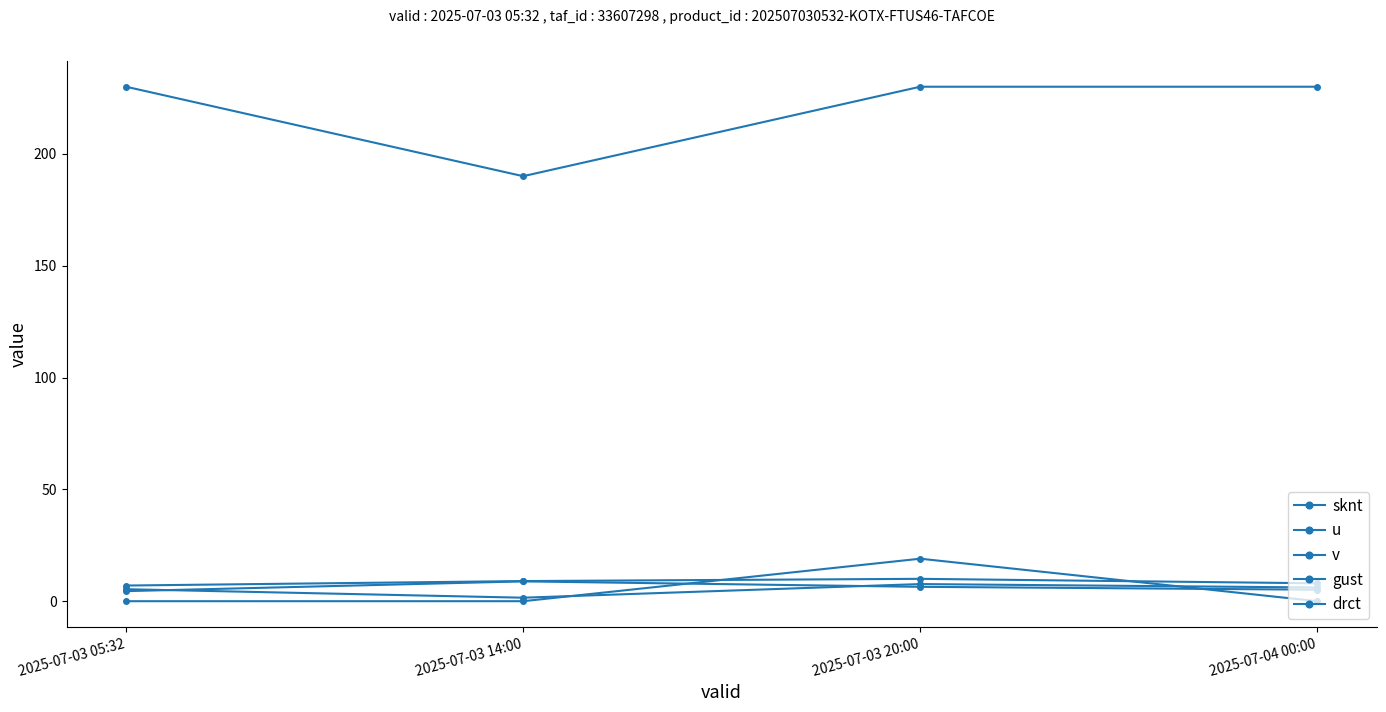

How many values in the u series exceed 6?

2